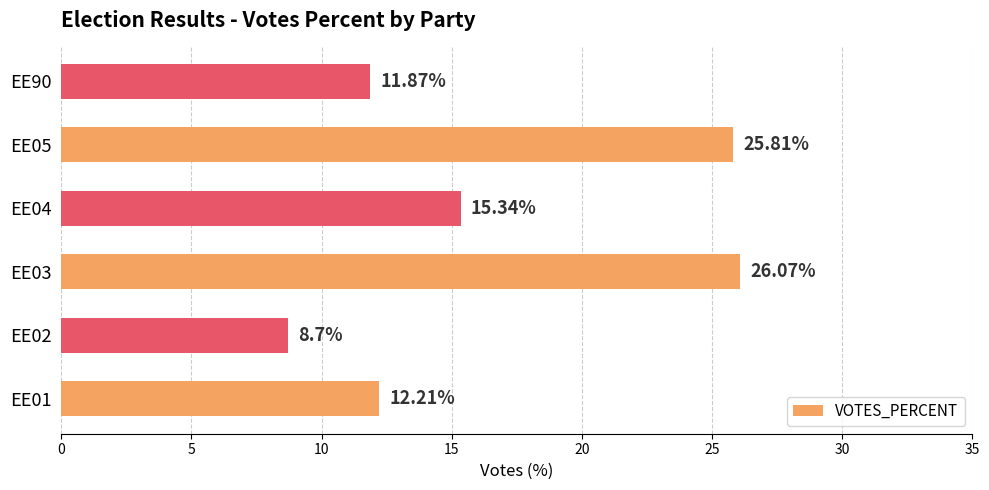

List the labels in order of value, smallest first.

EE02, EE90, EE01, EE04, EE05, EE03